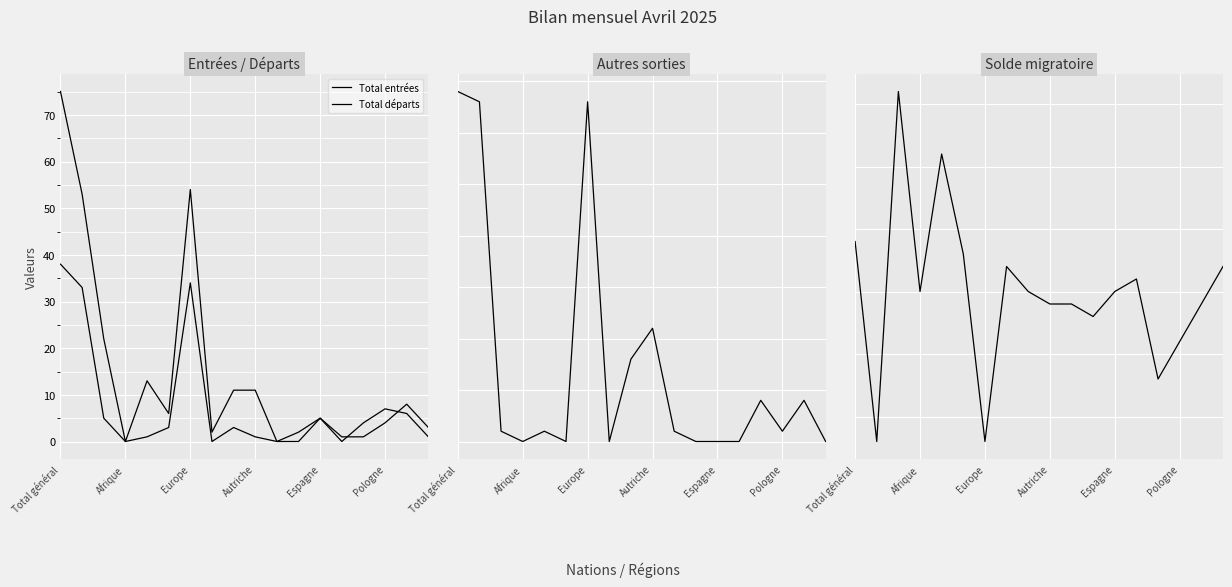

Which category has the highest value in the Total autres sorties series?

Total général